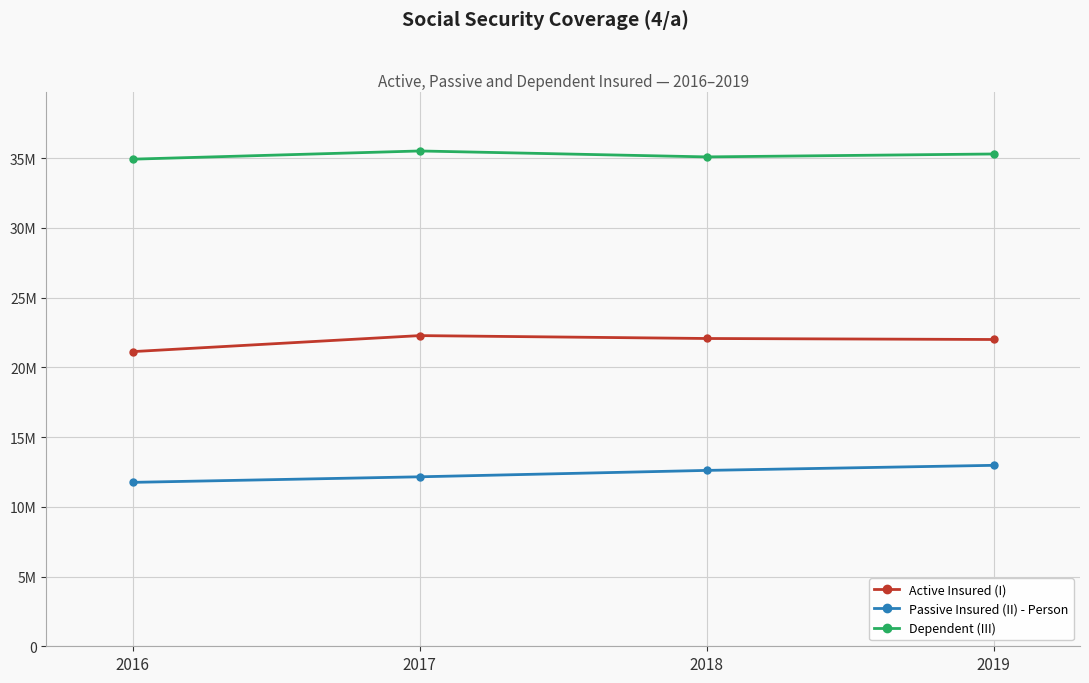

Which category has the highest value across all series?

2017